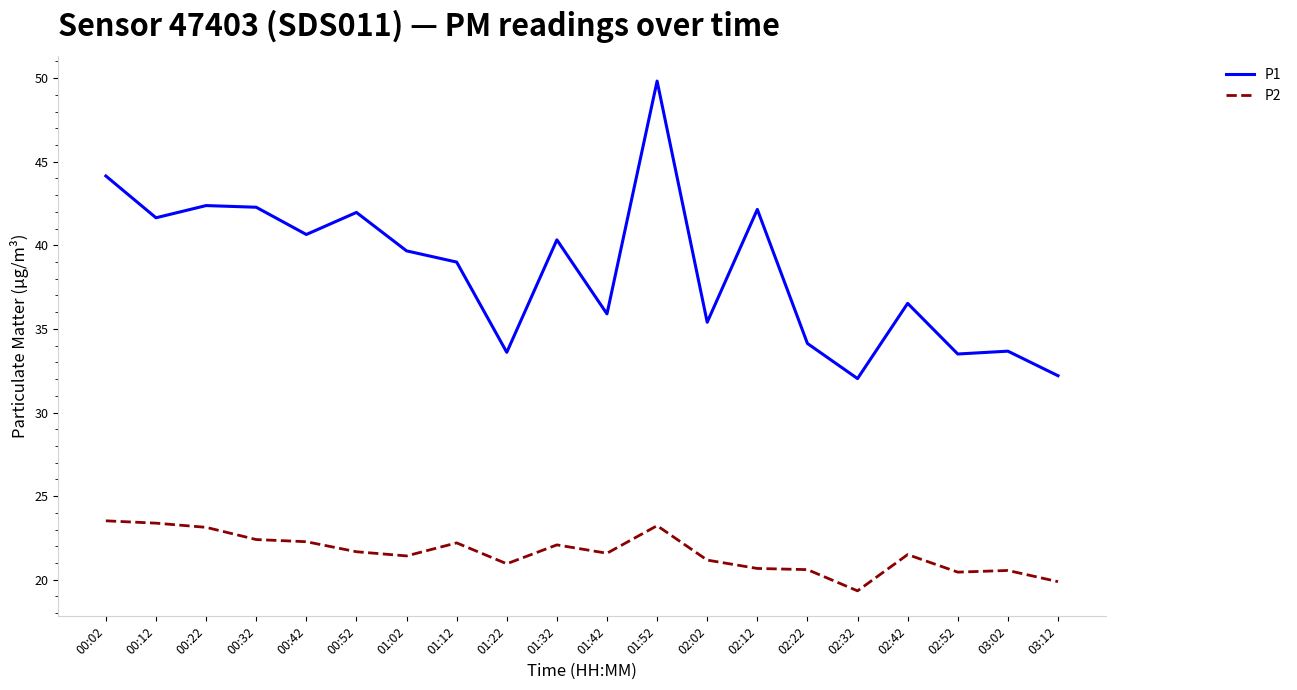

Is it true that P1 equals 14.8 at 00:42?

False